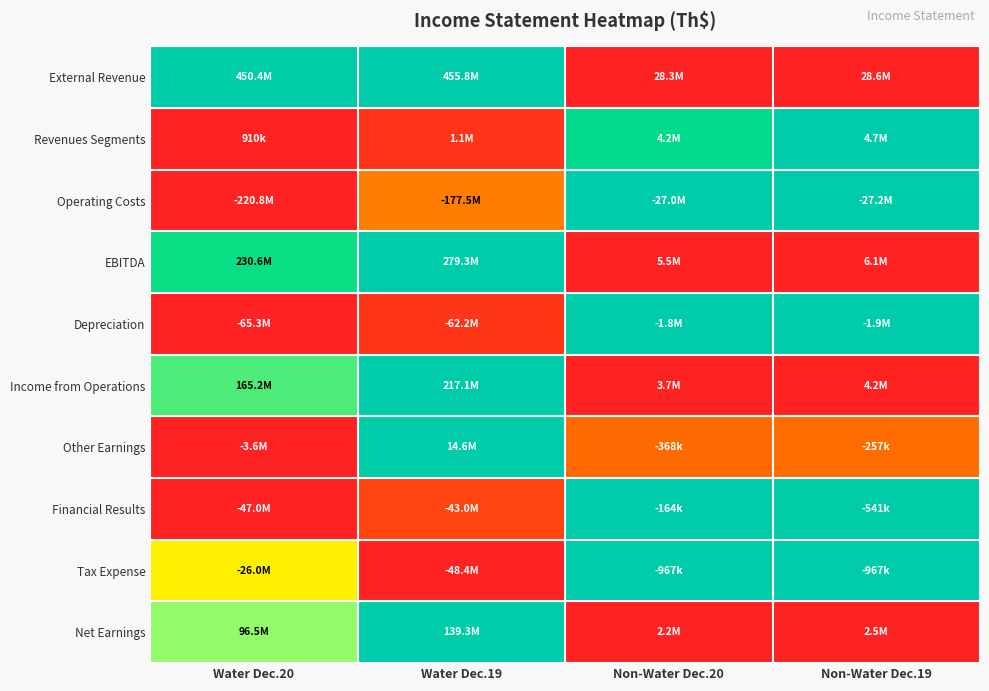

Reading left to right, transcribe all the data shown in this chart.

External Revenue: Water Dec.20=1.0	Water Dec.19=1.0	Non-Water Dec.20=0.0	Non-Water Dec.19=0.0
Revenues Segments: Water Dec.20=0.0	Water Dec.19=0.0	Non-Water Dec.20=0.9	Non-Water Dec.19=1.0
Operating Costs: Water Dec.20=0.0	Water Dec.19=0.2	Non-Water Dec.20=1.0	Non-Water Dec.19=1.0
EBITDA: Water Dec.20=0.8	Water Dec.19=1.0	Non-Water Dec.20=0.0	Non-Water Dec.19=0.0
Depreciation: Water Dec.20=0.0	Water Dec.19=0.0	Non-Water Dec.20=1.0	Non-Water Dec.19=1.0
Income from Operations: Water Dec.20=0.8	Water Dec.19=1.0	Non-Water Dec.20=0.0	Non-Water Dec.19=0.0
Other Earnings: Water Dec.20=0.0	Water Dec.19=1.0	Non-Water Dec.20=0.2	Non-Water Dec.19=0.2
Financial Results: Water Dec.20=0.0	Water Dec.19=0.1	Non-Water Dec.20=1.0	Non-Water Dec.19=1.0
Tax Expense: Water Dec.20=0.5	Water Dec.19=0.0	Non-Water Dec.20=1.0	Non-Water Dec.19=1.0
Net Earnings: Water Dec.20=0.7	Water Dec.19=1.0	Non-Water Dec.20=0.0	Non-Water Dec.19=0.0